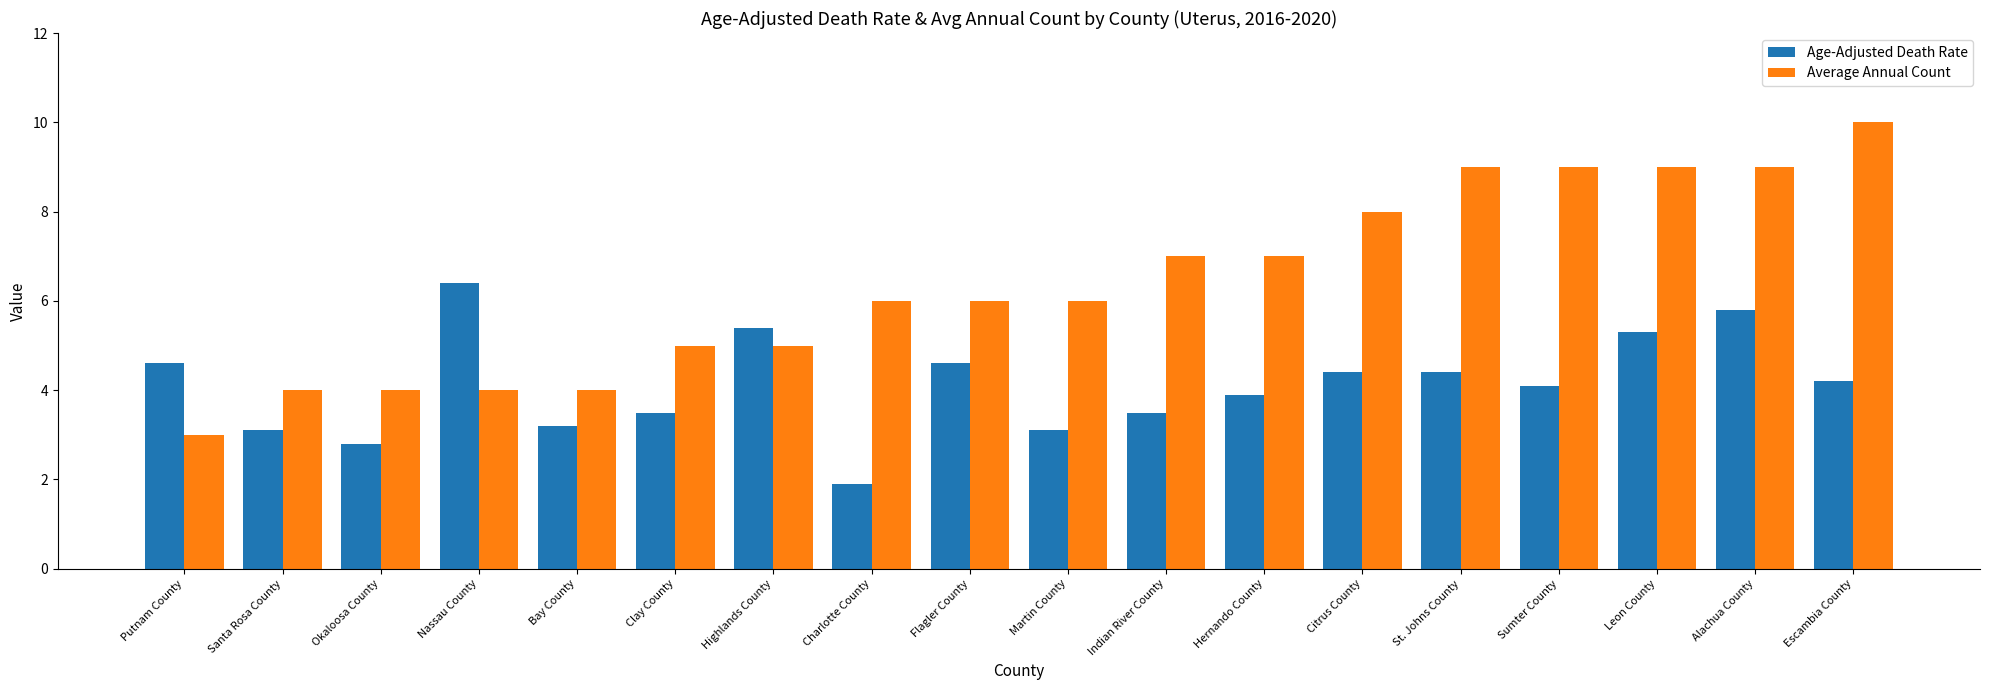

Reading left to right, transcribe all the data shown in this chart.

Age-Adjusted Death Rate: 4.6	3.1	2.8	6.4	3.2	3.5	5.4	1.9	4.6	3.1	3.5	3.9	4.4	4.4	4.1	5.3	5.8	4.2
Average Annual Count: 3.0	4.0	4.0	4.0	4.0	5.0	5.0	6.0	6.0	6.0	7.0	7.0	8.0	9.0	9.0	9.0	9.0	10.0